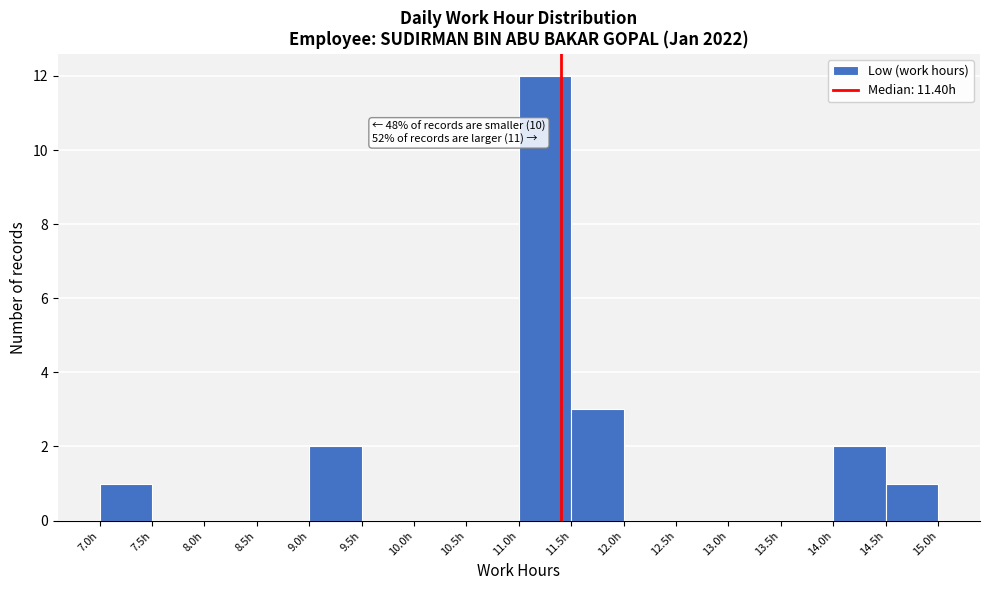

Over which range of the x-axis is the bar tallest?

11.0 to 11.5